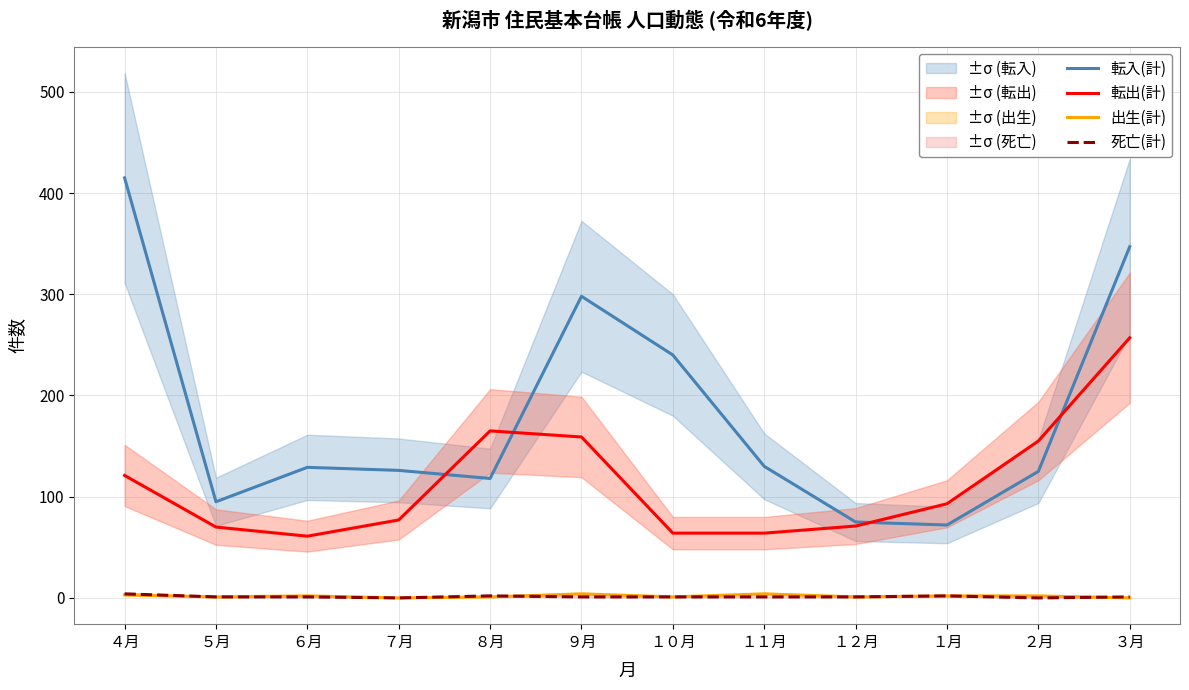

Reading right to left, transcribe all the data shown in this chart.

転入(計): 347	125	72	75	130	240	298	118	126	129	95	415
転出(計): 257	155	93	71	64	64	159	165	77	61	70	121
出生(計): 0	2	2	1	4	1	4	1	0	2	1	3
死亡(計): 1	0	2	1	1	1	1	2	0	1	1	4